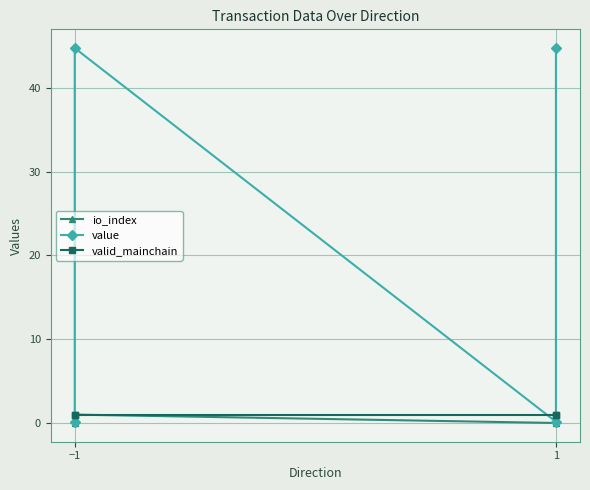

What are all the series names shown in the legend?

io_index, value, valid_mainchain